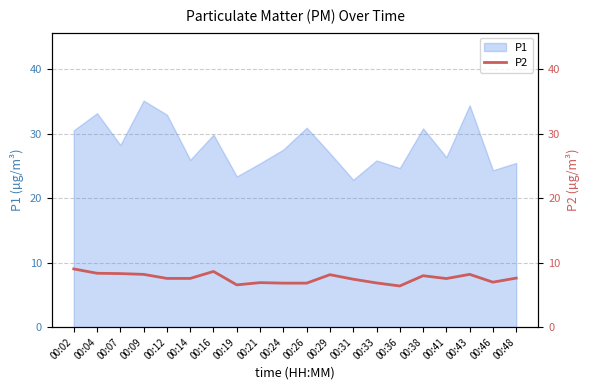

Is it true that the value at 00:02 is 15.3?

False